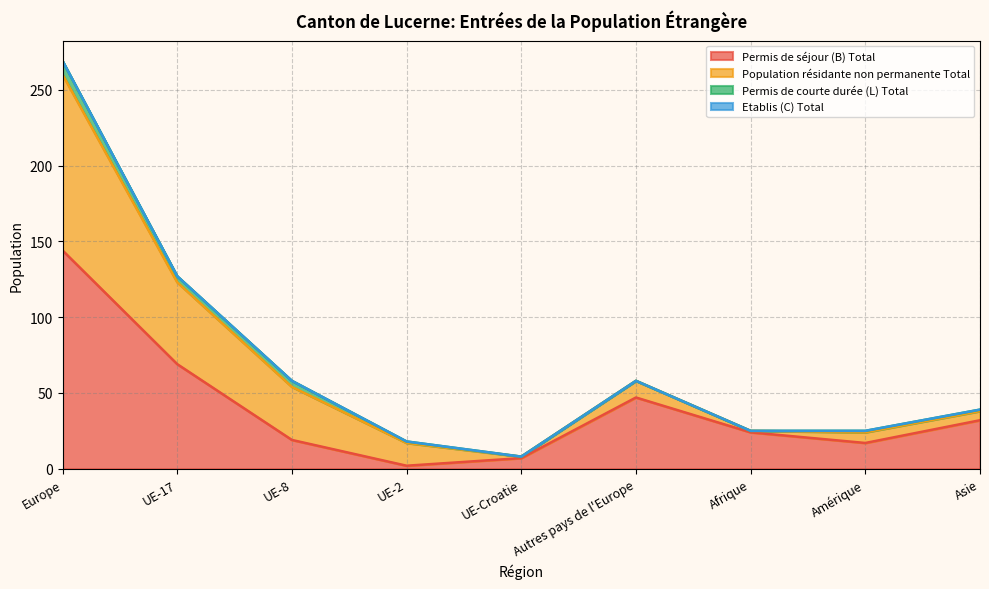

The Permis de séjour (B) Total series shows 47 at Autres pays de l'Europe. True or false?

True